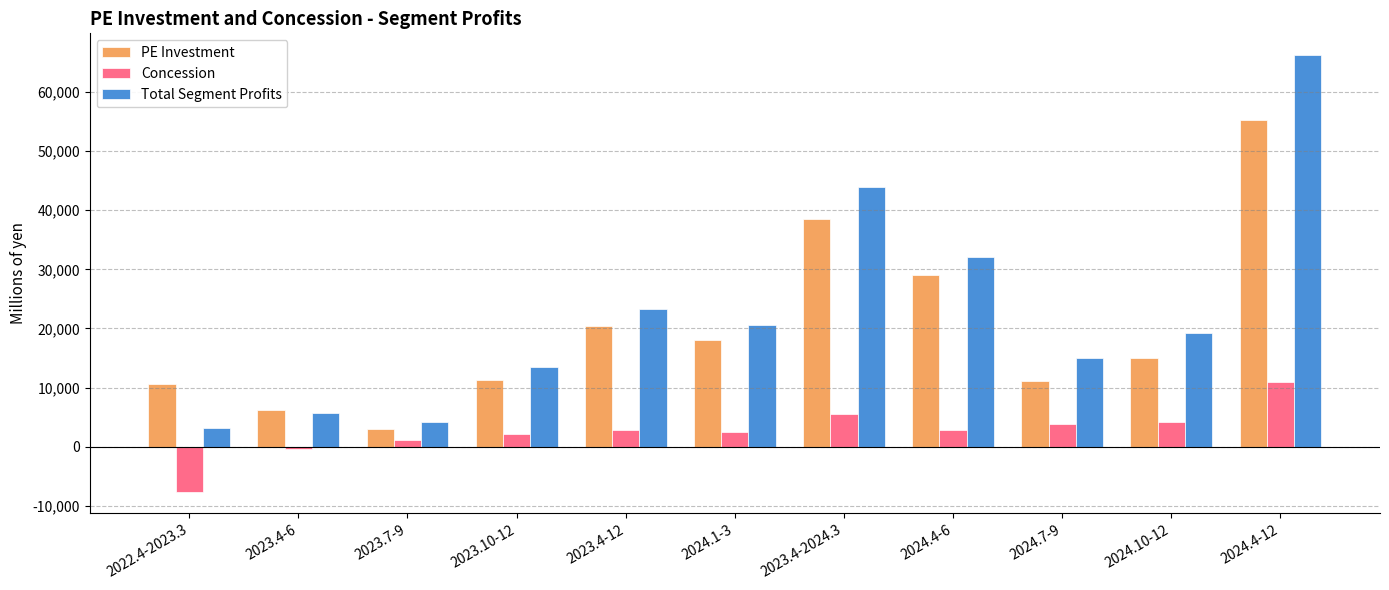

What is the total value across all series at 2023.4-6?

11544